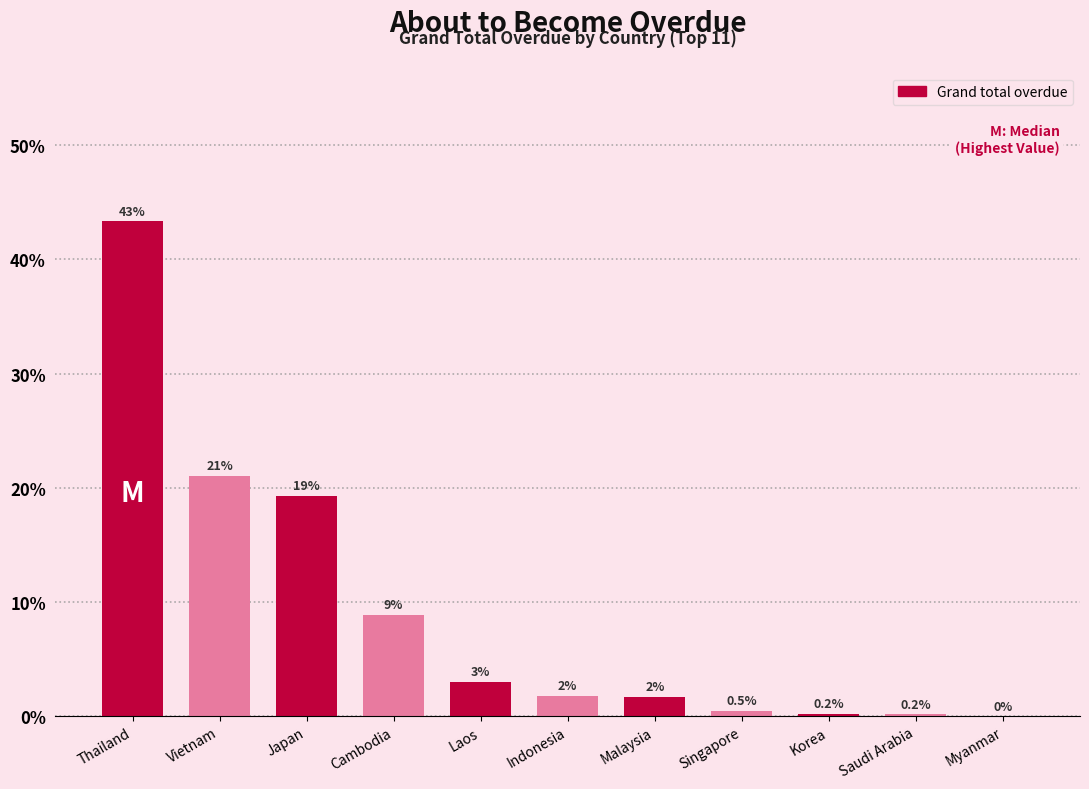

Reading left to right, list all the values displayed in this chart.

Thailand=43.4	Vietnam=21.1	Japan=19.3	Cambodia=8.9	Laos=3.0	Indonesia=1.8	Malaysia=1.7	Singapore=0.5	Korea=0.2	Saudi Arabia=0.2	Myanmar=0.0